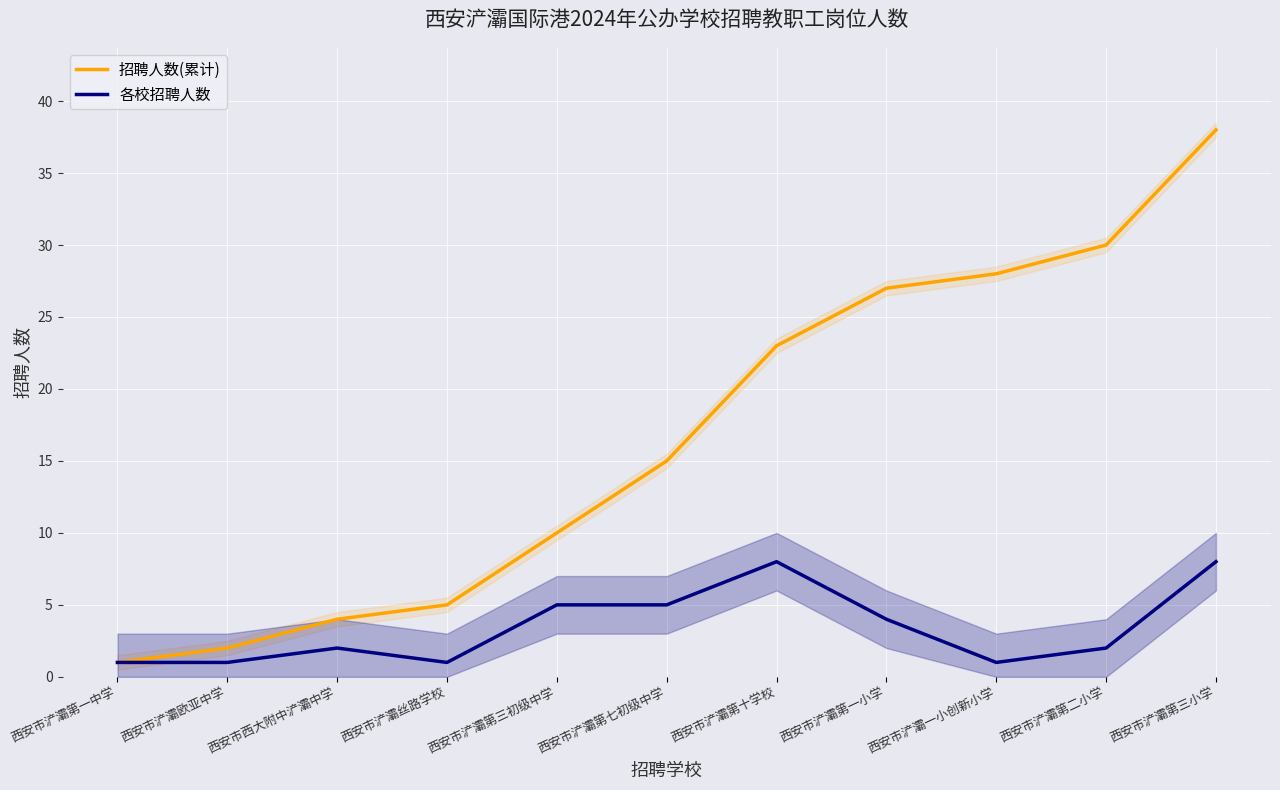

Read the 各校招聘人数 value at 西安市浐灞第十学校.

8